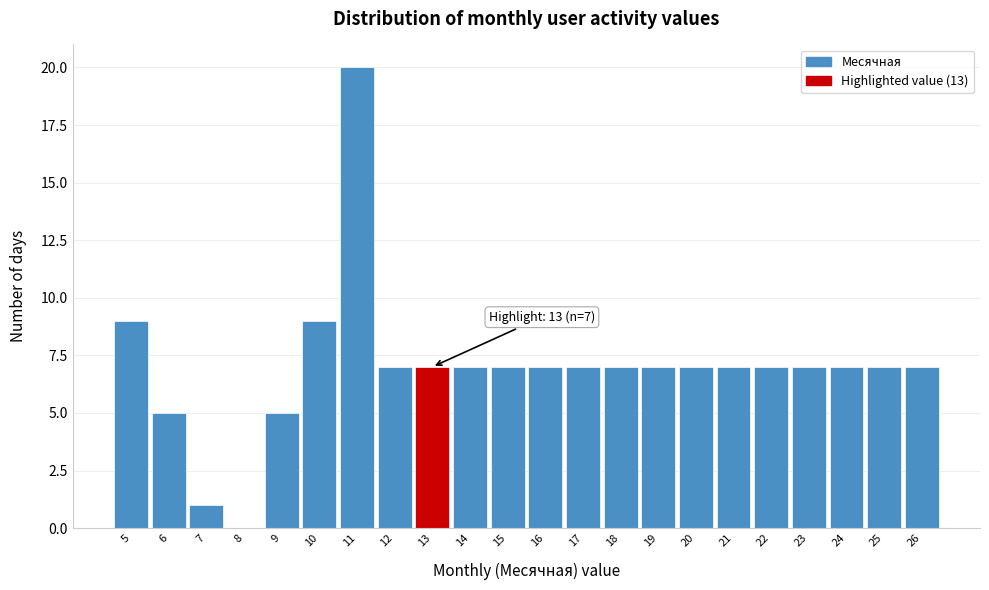

Over which range of the x-axis is the bar tallest?

10.5 to 11.5